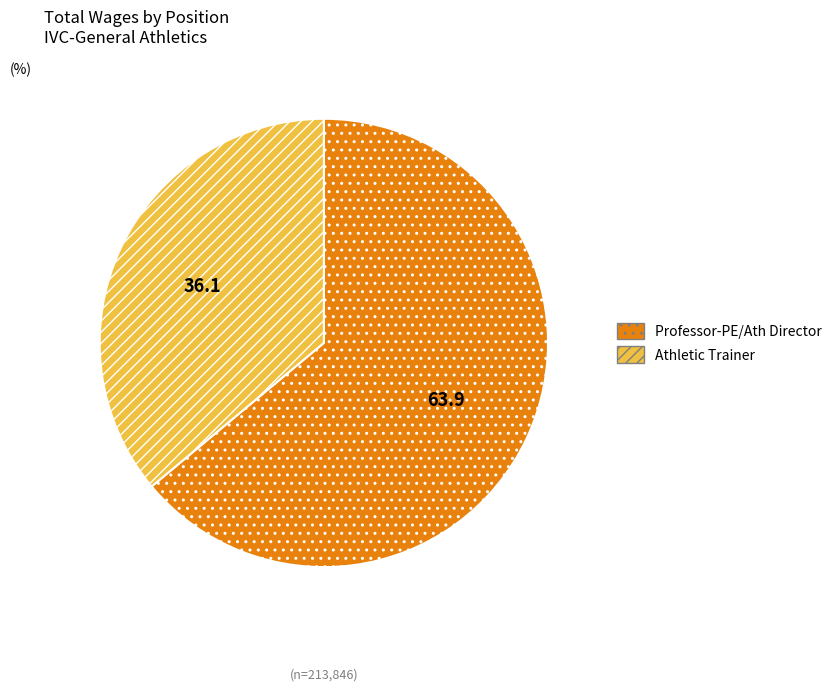

Combined, do Athletic Trainer and Professor-PE/Ath Director account for over 50%?

Yes